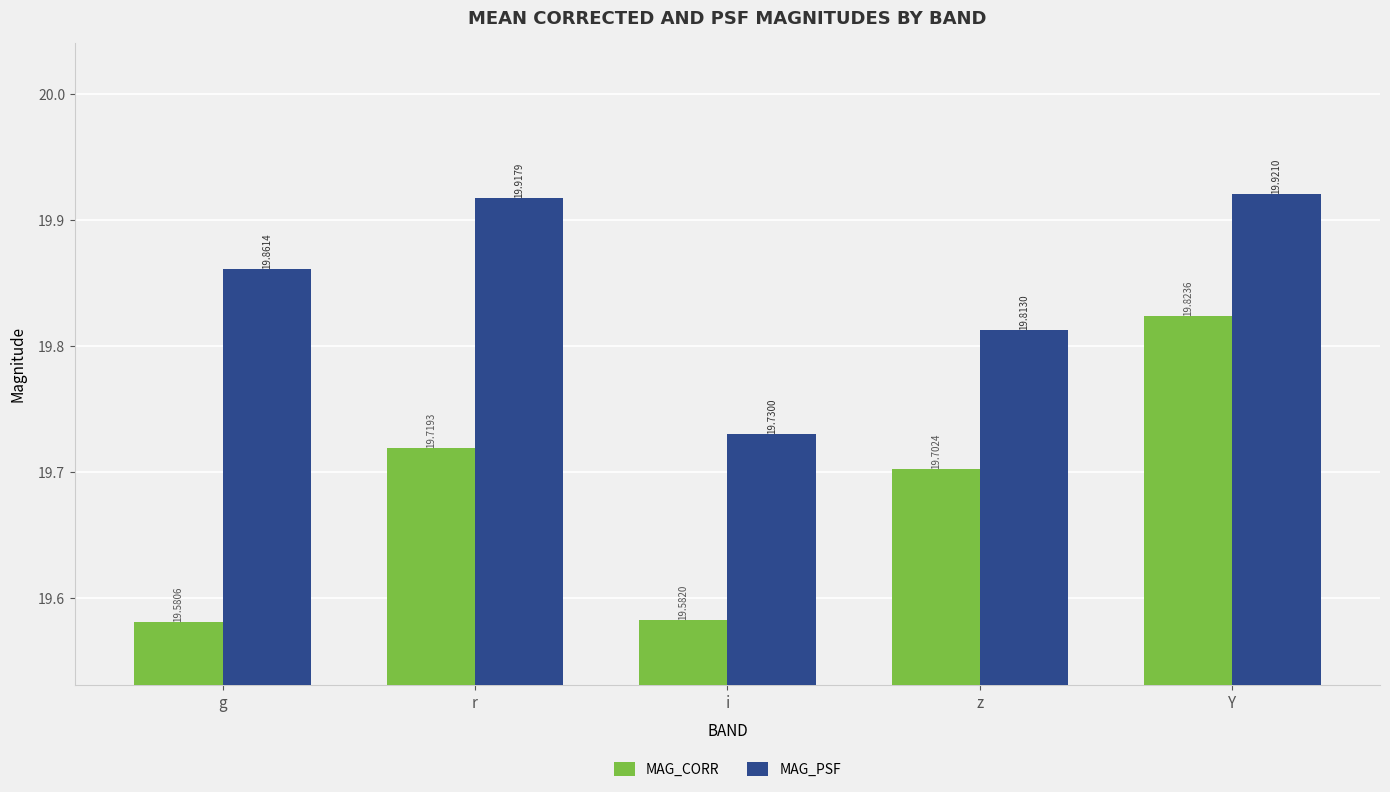

At how many categories does at least one series exceed 19?

5